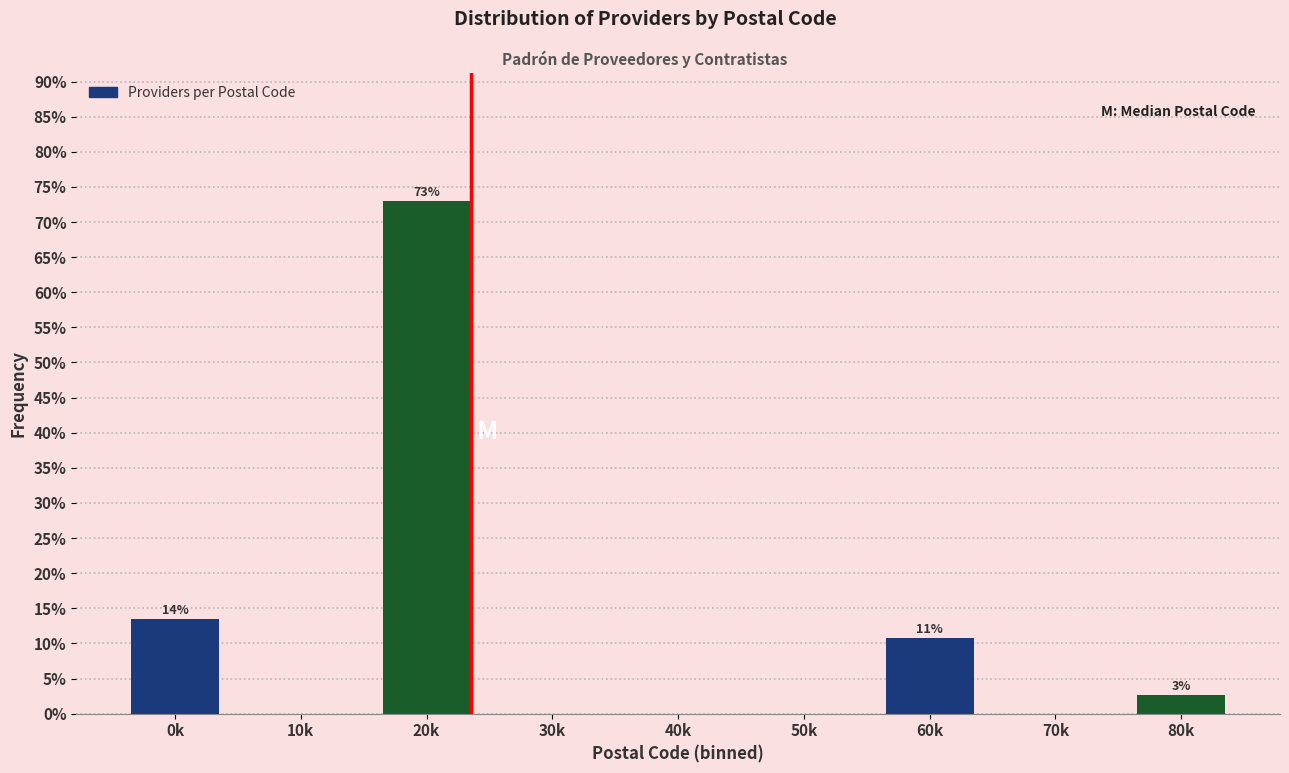

Reading left to right, extract all data points from this chart.

0k=13.5	10k=0.0	20k=73.0	30k=0.0	40k=0.0	50k=0.0	60k=10.8	70k=0.0	80k=2.7